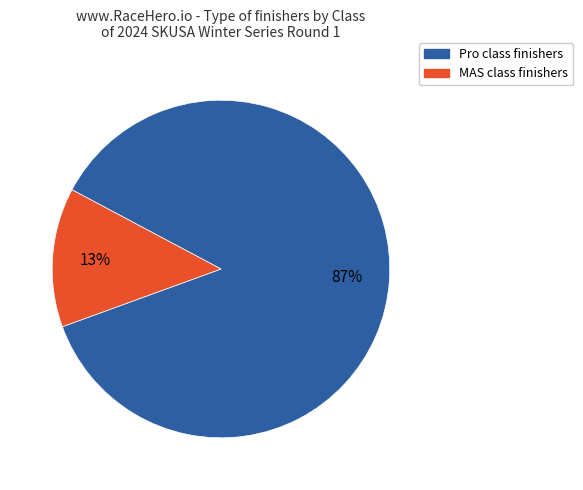

True or false: MAS accounts for 22% of the total.

False